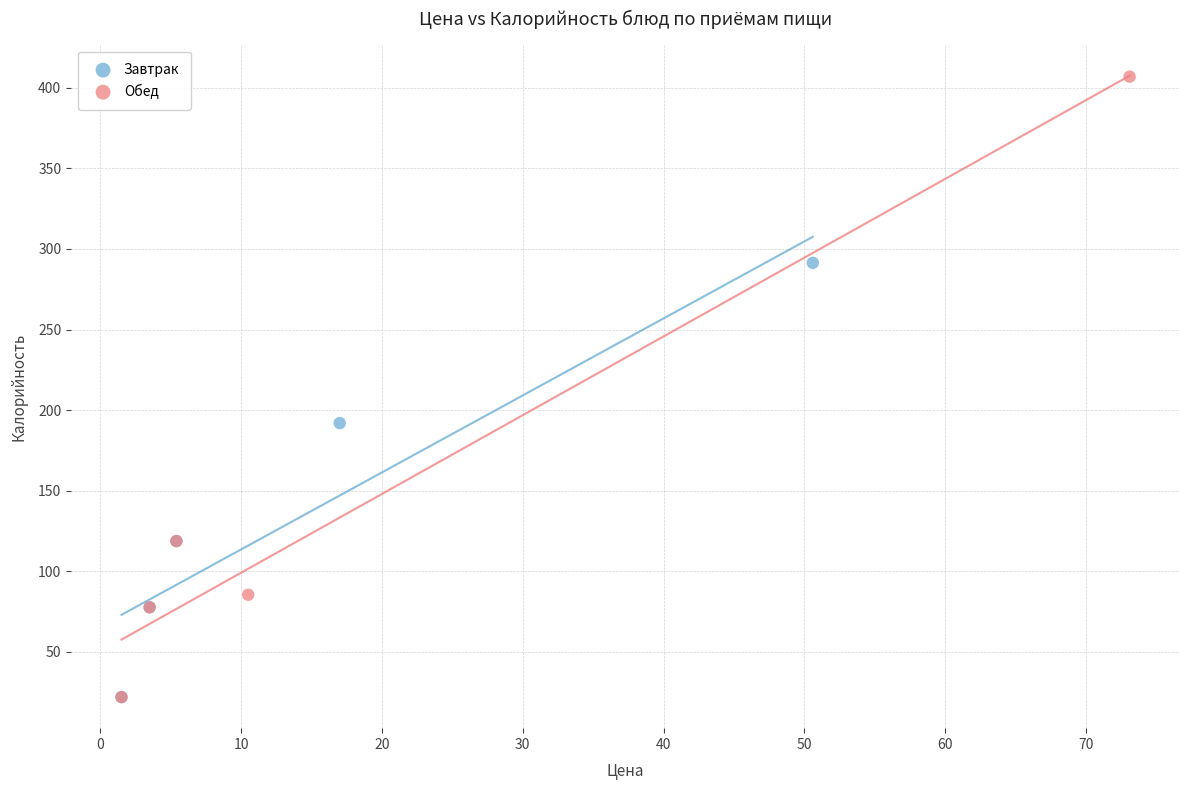

Which series contains the highest Y value?

Обед